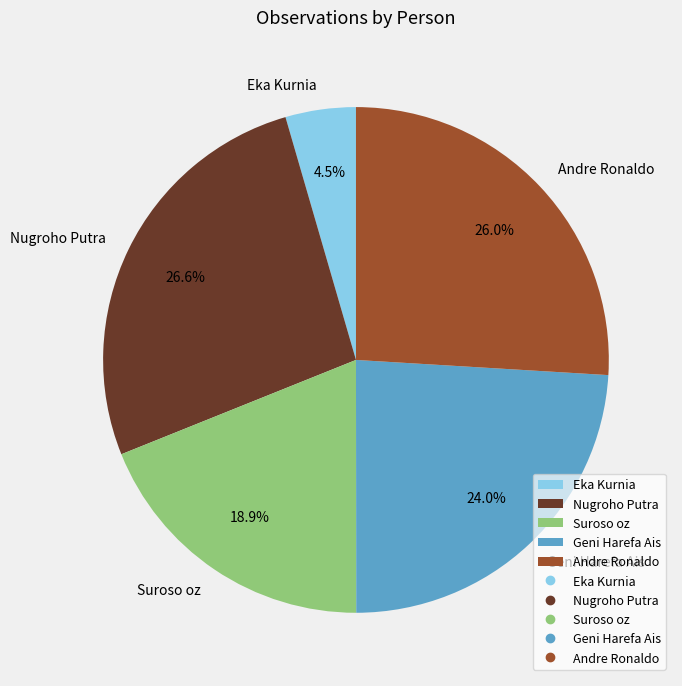

Between Geni Harefa Ais and Eka Kurnia, which is larger?

Geni Harefa Ais